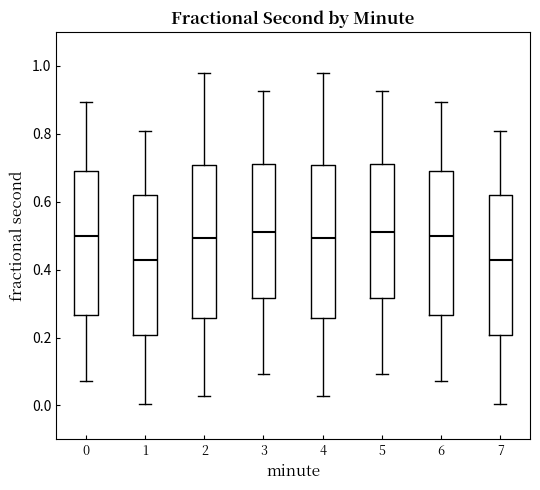

Reading left to right, read every box against the y-axis: the position of its median line, the range the box covers, and the ends of its whiskers. The values are not printed on the chart, so give them approximately, as read against the axis.

0: median 0.50, box 0.26 to 0.68, whiskers 0.08 to 0.90
1: median 0.42, box 0.20 to 0.62, whiskers 0.00 to 0.80
2: median 0.50, box 0.26 to 0.70, whiskers 0.02 to 0.98
3: median 0.50, box 0.32 to 0.72, whiskers 0.10 to 0.92
4: median 0.50, box 0.26 to 0.70, whiskers 0.02 to 0.98
5: median 0.50, box 0.32 to 0.72, whiskers 0.10 to 0.92
6: median 0.50, box 0.26 to 0.68, whiskers 0.08 to 0.90
7: median 0.42, box 0.20 to 0.62, whiskers 0.00 to 0.80